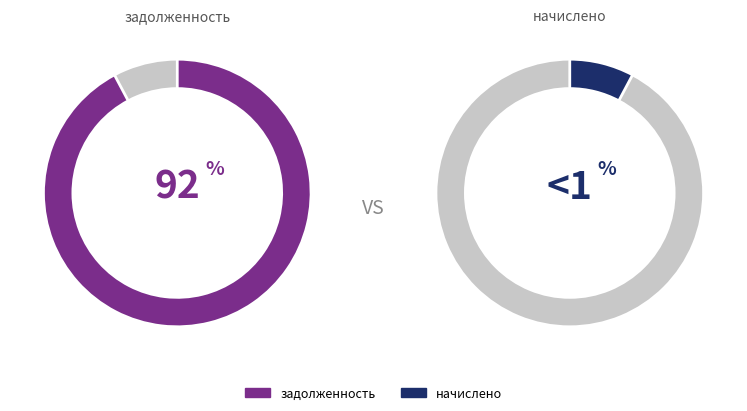

Which series has the widest spread of values?

задолженность